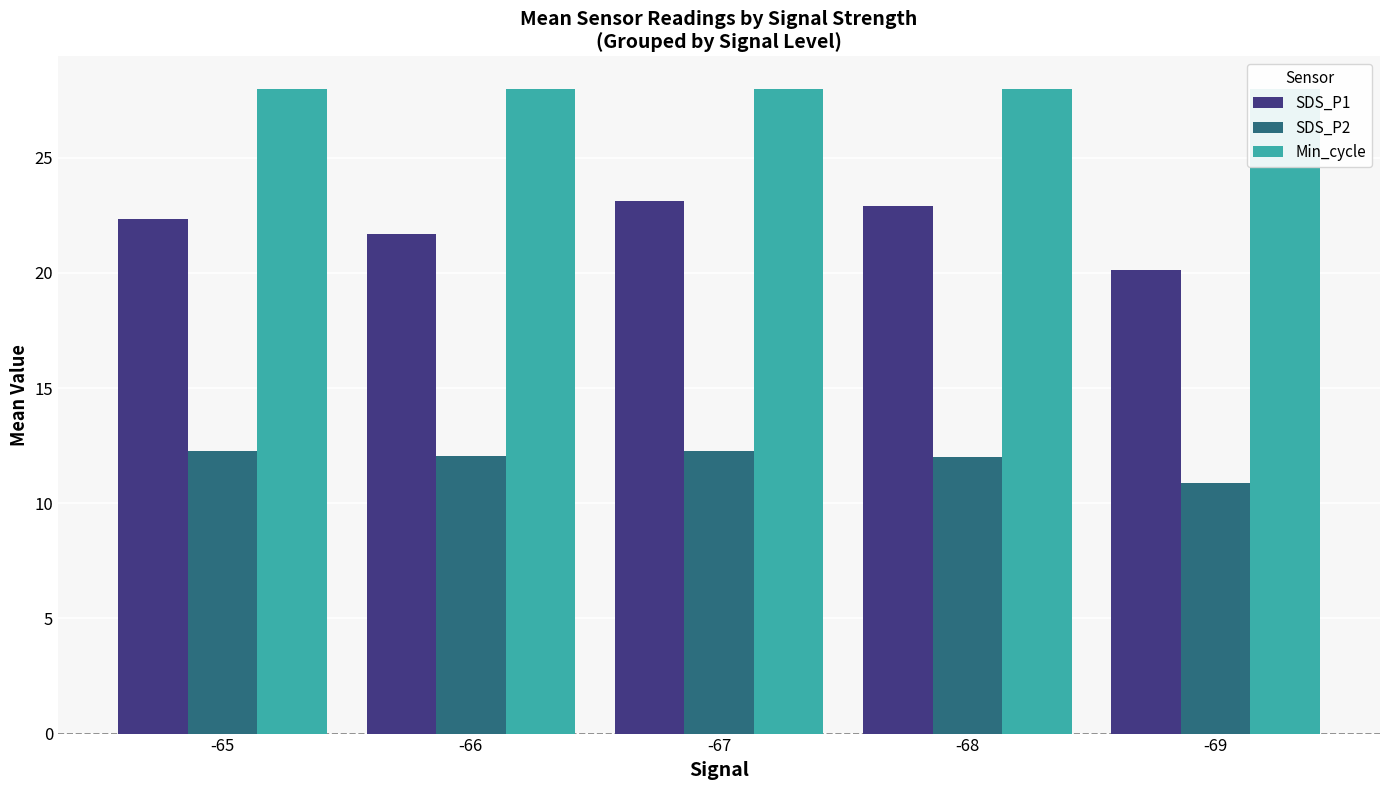

At which label does SDS_P2 first exceed 12?

-65